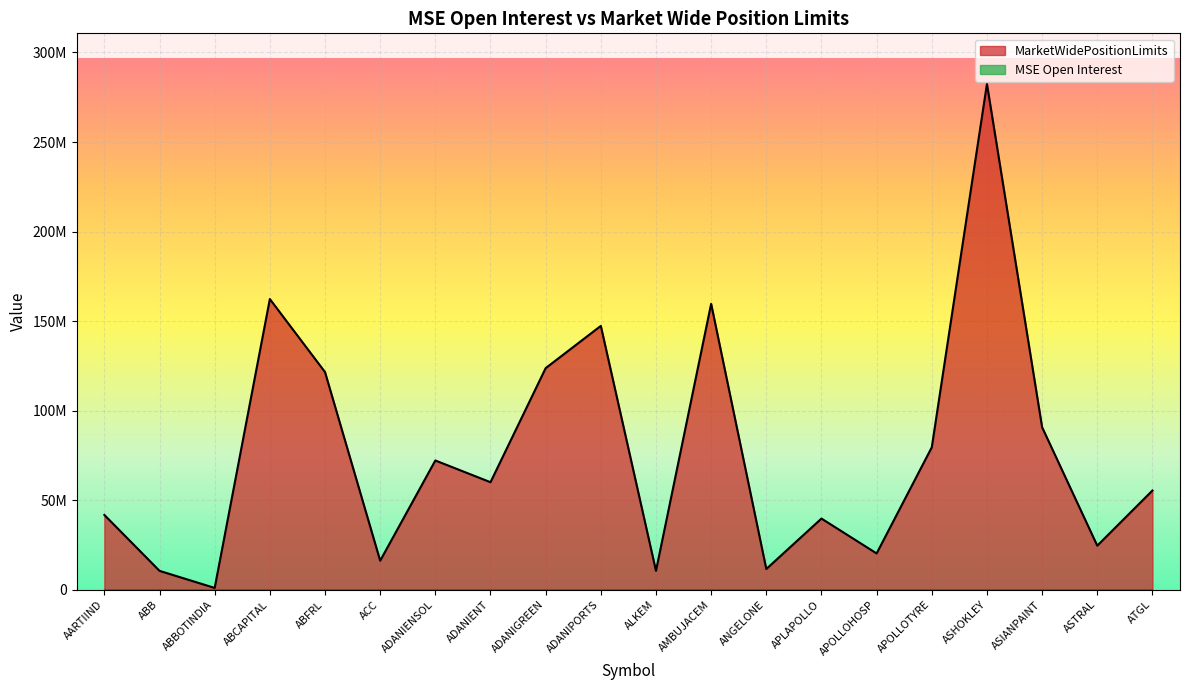

What is the average value?

76597888